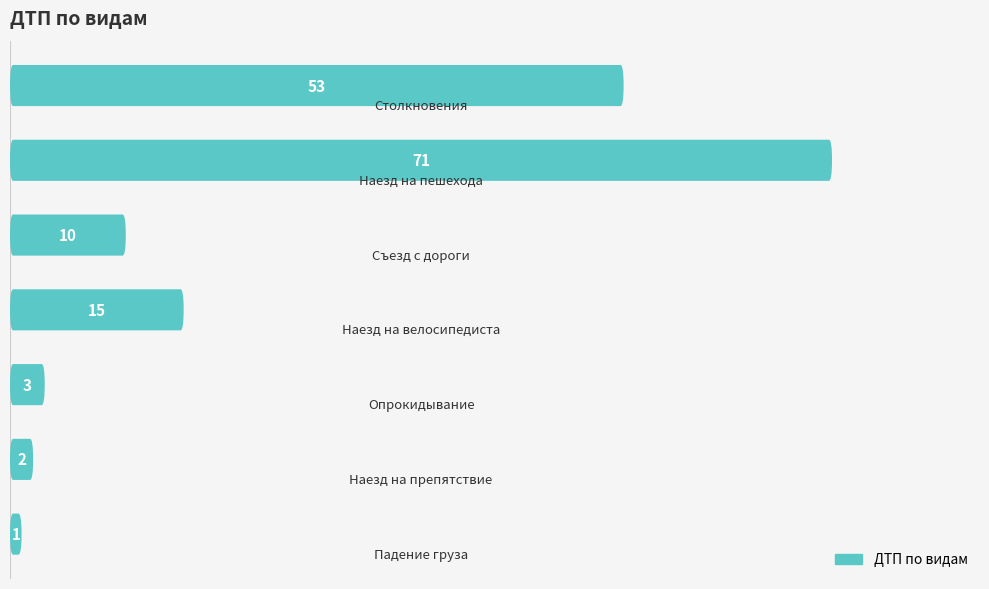

Reading right to left, transcribe all the data shown in this chart.

1	2	3	15	10	71	53